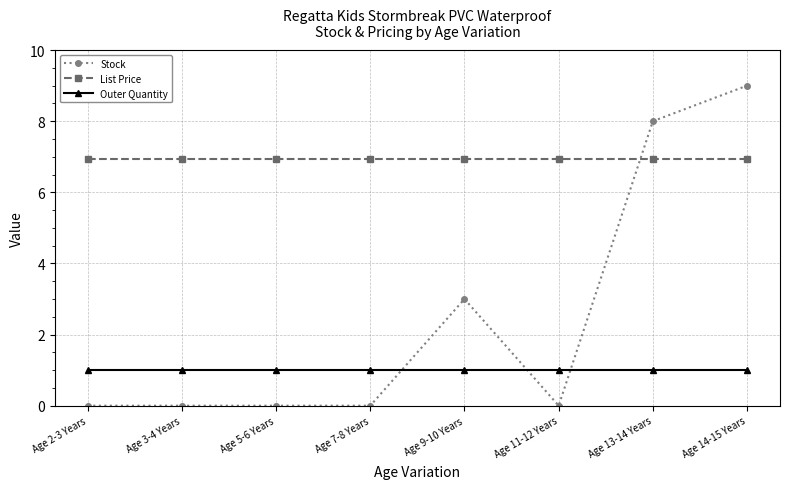

What is the maximum value shown in the chart?

9.0